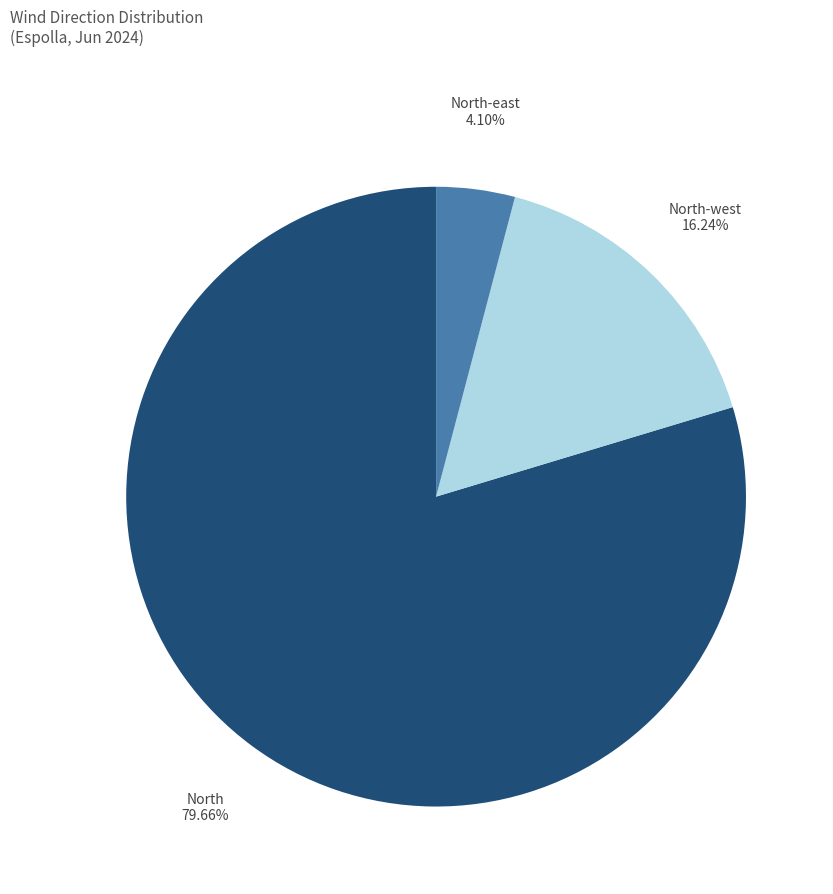

Is it true that North is 1% of the pie?

False